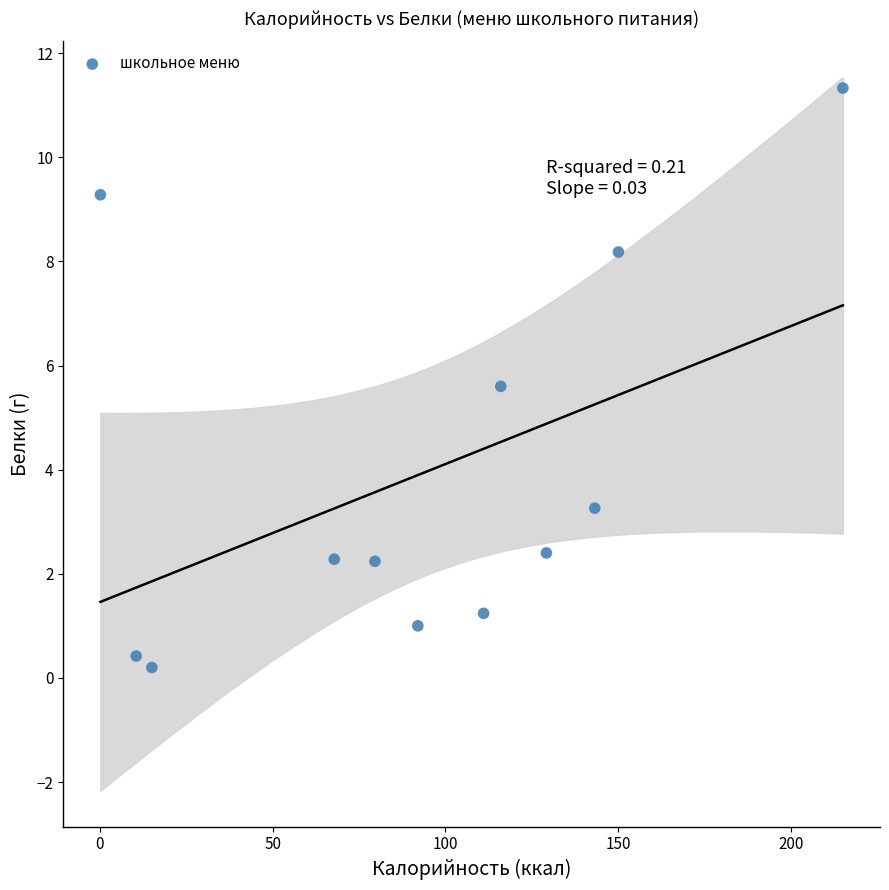

What is the average X value?

94.1